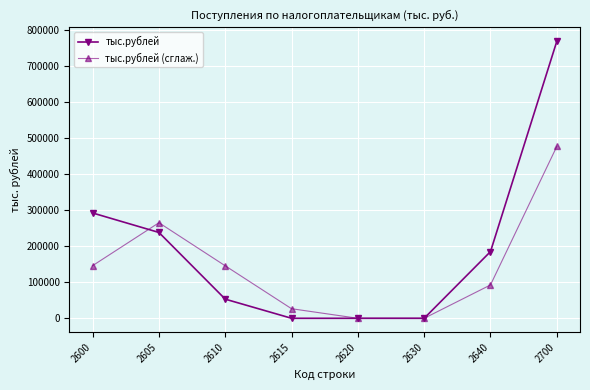

What are all the series names shown in the legend?

тыс.рублей, тыс.рублей (сглаж.)